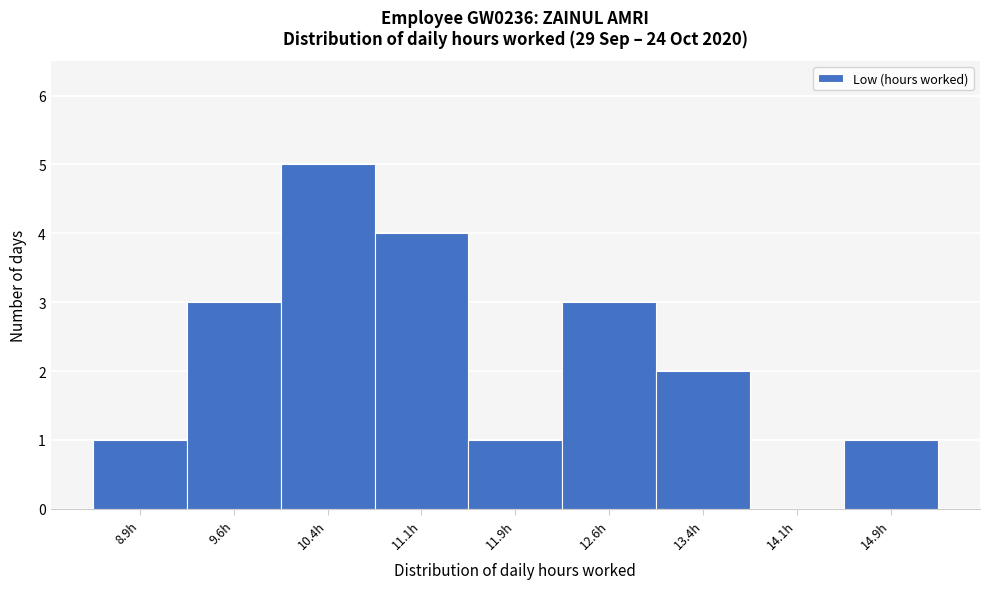

Reading left to right, list every bar in this chart as the range it spans on the x-axis followed by its height. Neither the bar edges nor the heights are printed on the chart, so give them approximately, as read against the axes.

8.50 to 9.25: 1
9.25 to 10.00: 3
10.00 to 10.75: 5
10.75 to 11.50: 4
11.50 to 12.25: 1
12.25 to 13.00: 3
13.00 to 13.75: 2
13.75 to 14.50: 0
14.50 to 15.25: 1